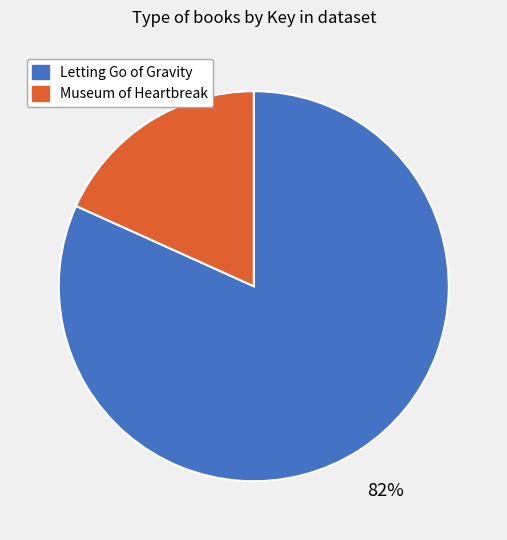

What is the smallest slice in the pie chart?

Museum of Heartbreak